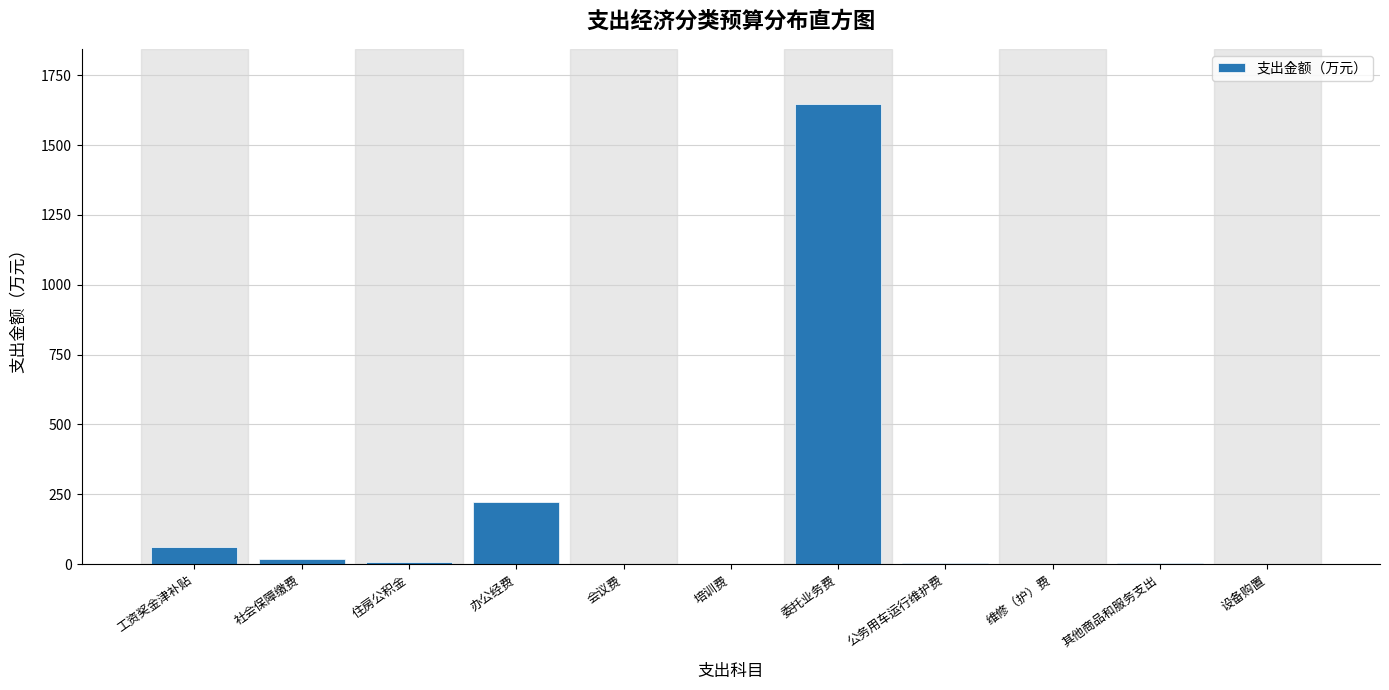

Which has a higher value, 工资奖金津补贴 or 办公经费?

办公经费